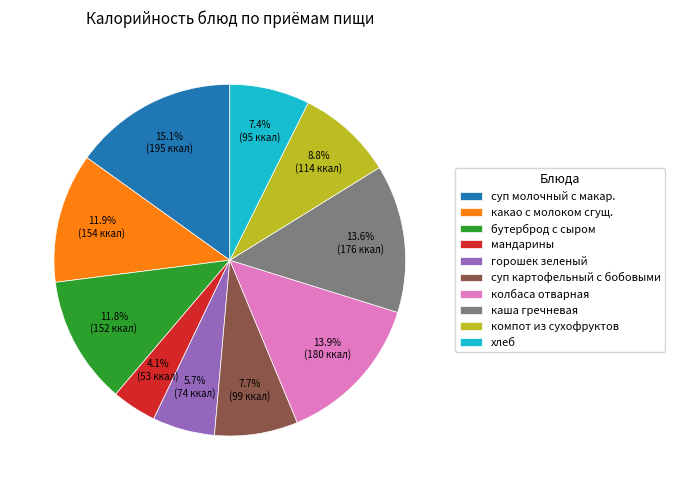

Combined, what portion of the pie is бутерброд с сыром and суп молочный с макар.?

26.9%